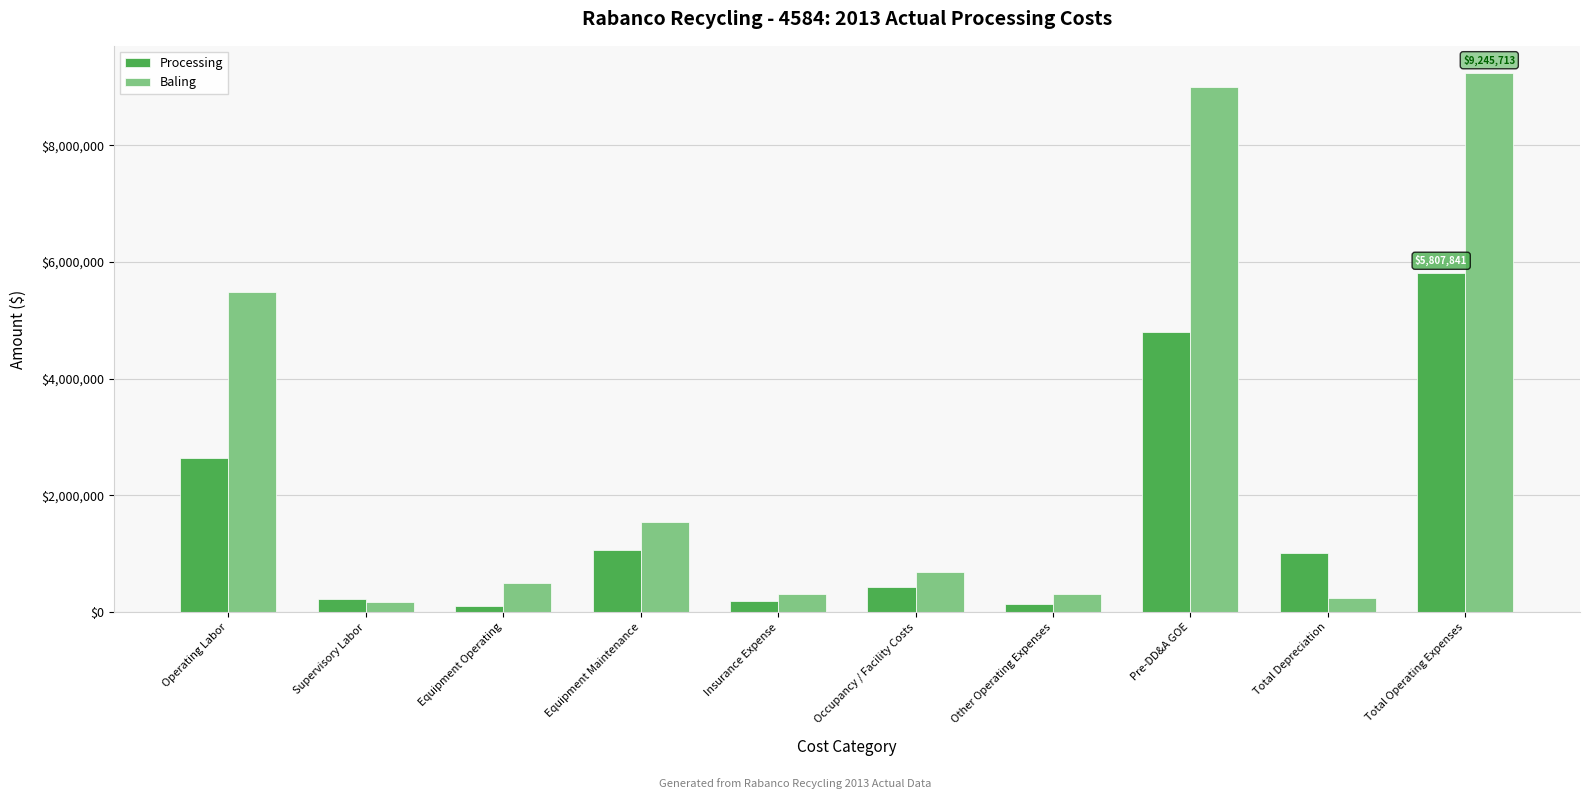

List the series in order of their overall mean, highest first.

Baling, Processing